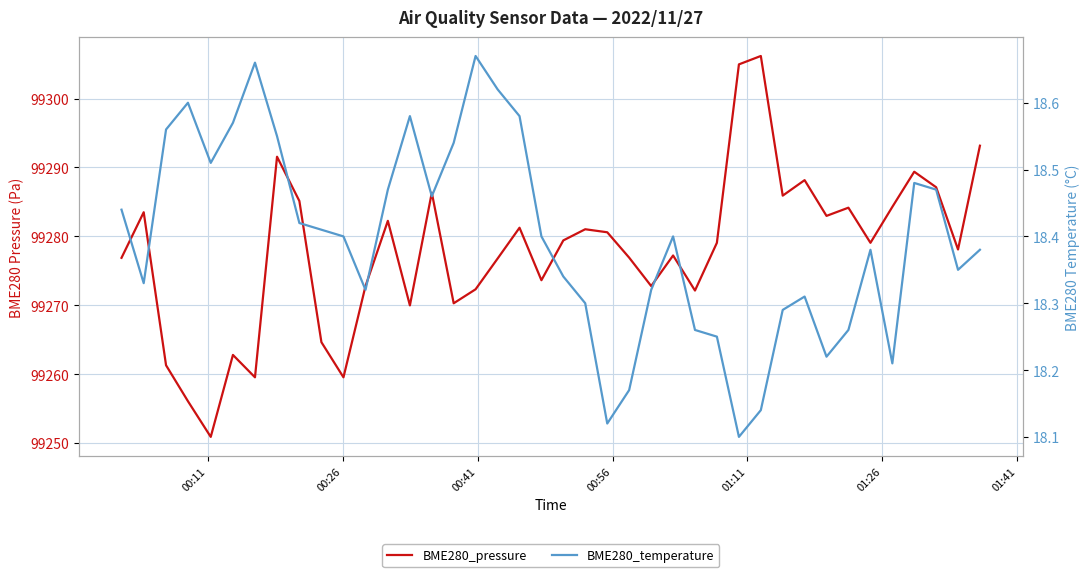

True or false: BME280_pressure and BME280_temperature cross at least once.

False